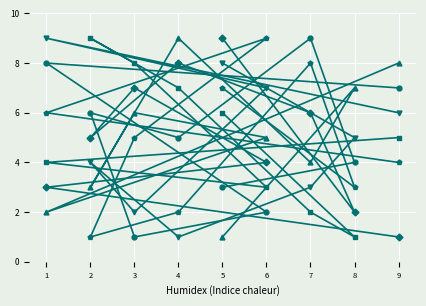

What is the maximum value for col_5?

9